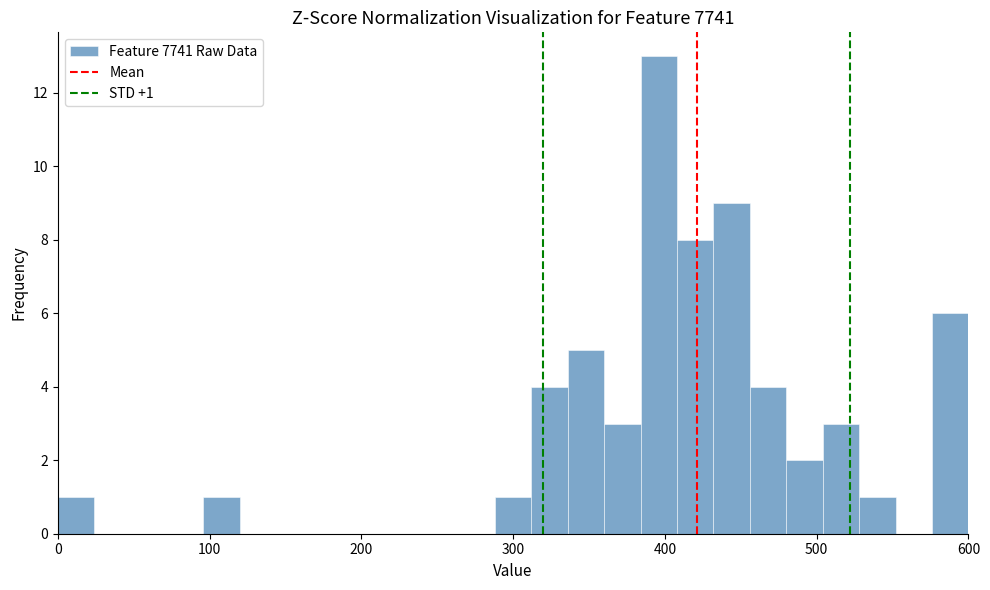

Around what value on the x-axis is the tallest bar? Give the approximate position of its centre, as read against the axis.

400